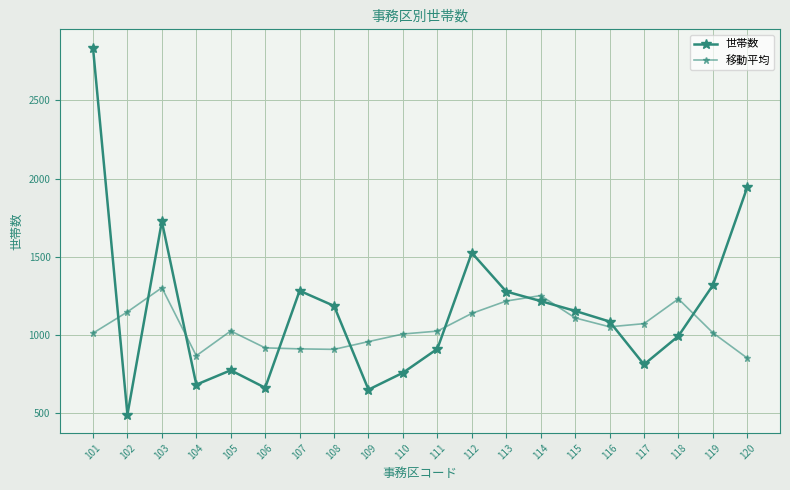

At which label does 移動平均 reach its peak?

103